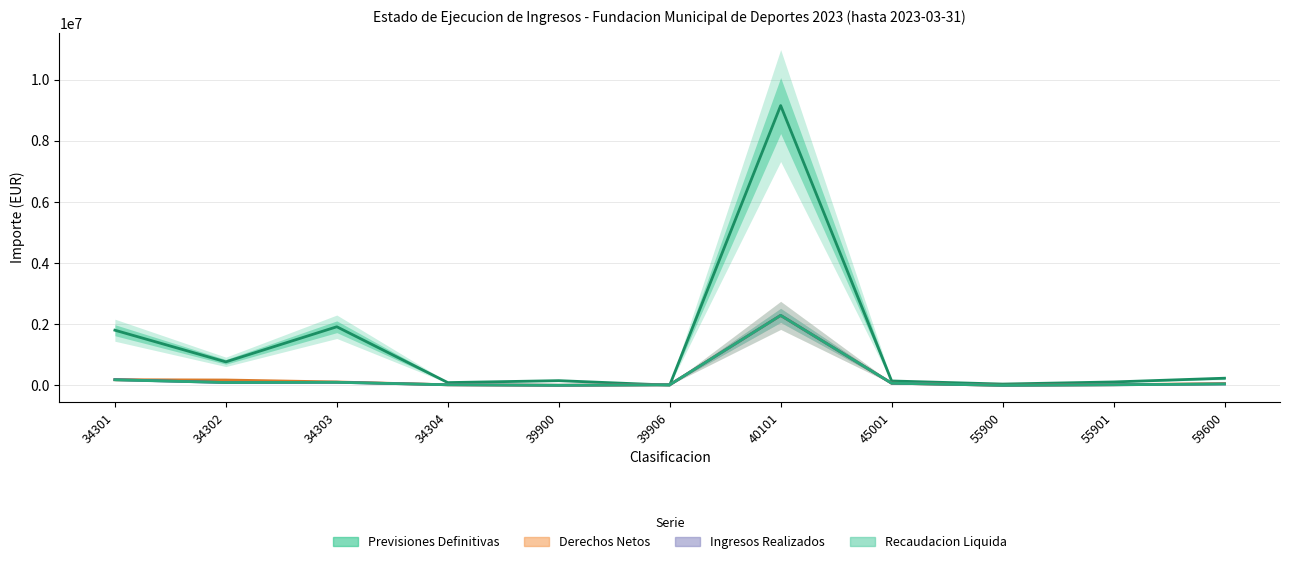

What is the spread (max minus min) of values at 55901?

93126.7